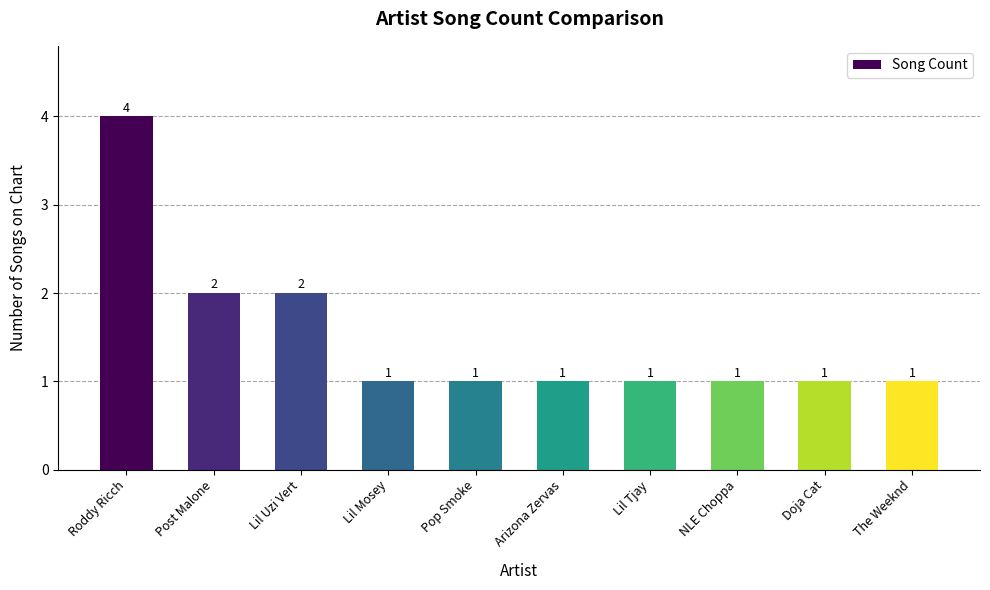

The chart shows a value of 2 at Post Malone. True or false?

True